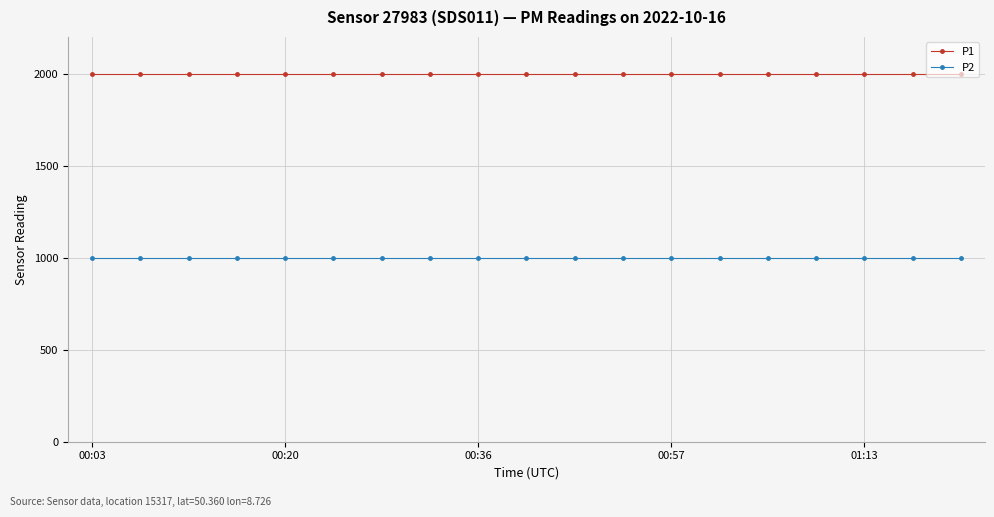

Reading right to left, what are all the values shown in this chart?

P1: 1999.9	1999.9	1999.9	1999.9	1999.9	1999.9	1999.9	1999.9	1999.9	1999.9	1999.9	1999.9	1999.9	1999.9	1999.9	1999.9	1999.9	1999.9	1999.9
P2: 999.9	999.9	999.9	999.9	999.9	999.9	999.9	999.9	999.9	999.9	999.9	999.9	999.9	999.9	999.9	999.9	999.9	999.9	999.9